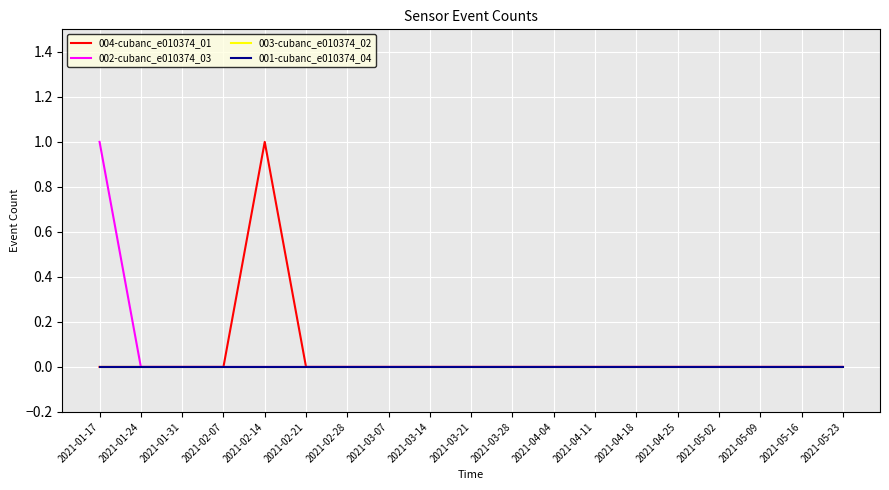

Which has a higher value, 2021-03-28 or 2021-04-04?

2021-03-28